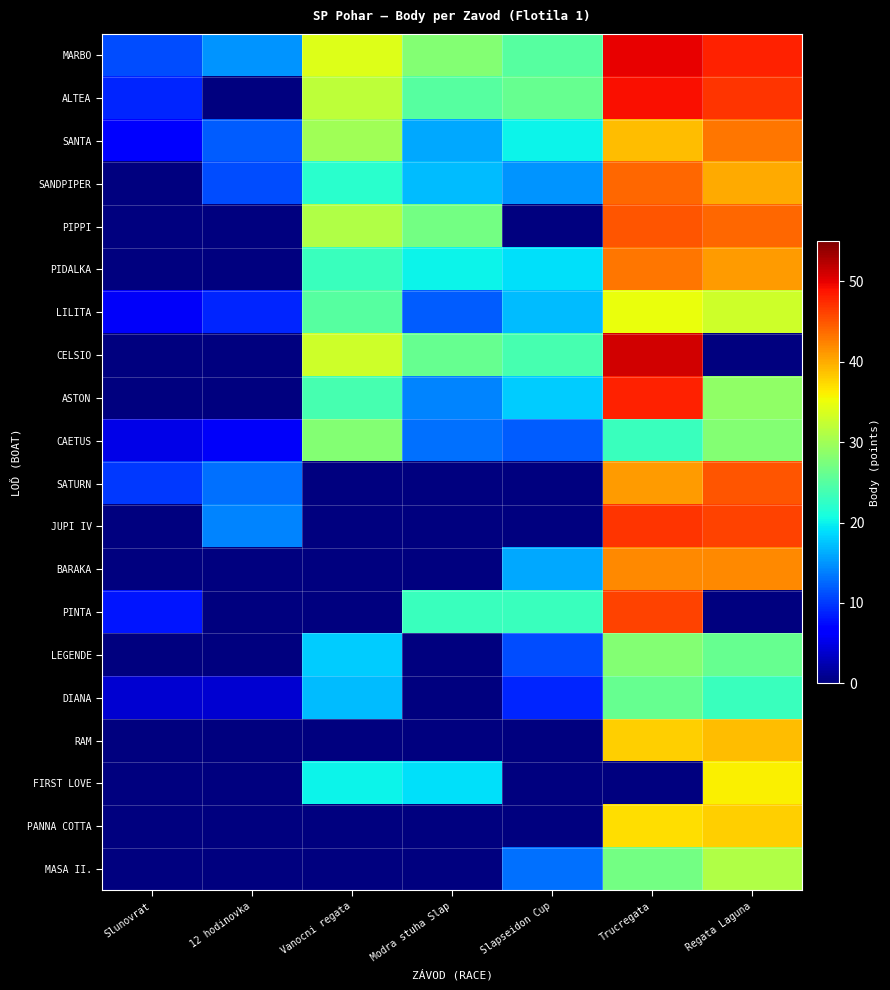

At Regata Laguna, list the series in order from largest to smallest.

MARBO, ALTEA, JUPI IV, SATURN, PIPPI, SANTA, BARAKA, PIDALKA, SANDPIPER, RAM, PANNA COTTA, FIRST LOVE, LILITA, MASA II., ASTON, CAETUS, LEGENDE, DIANA, CELSIO, PINTA